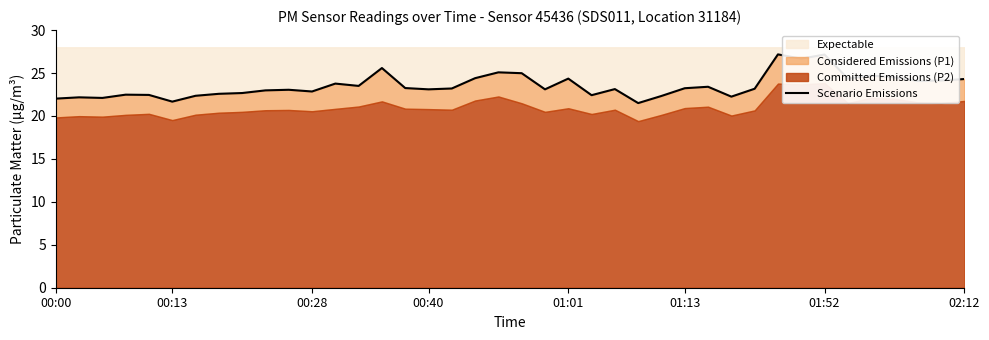

How many points are higher than both their immediate neighbors (excluding endpoints)?

12